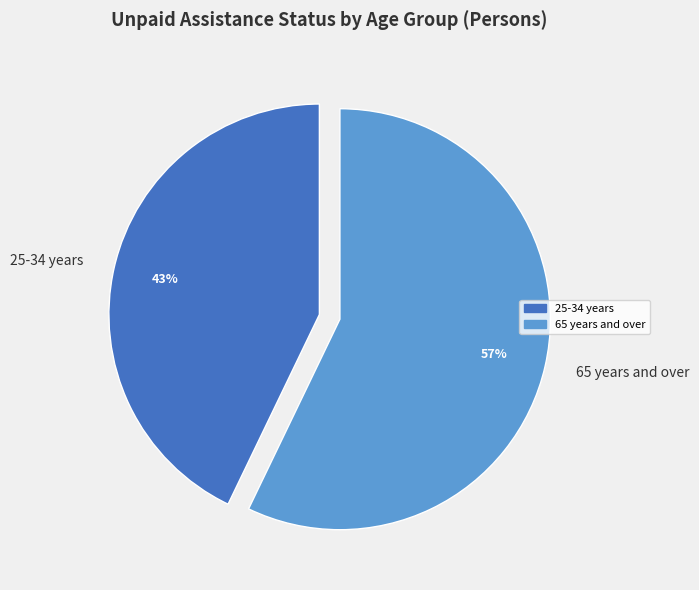

Rank the categories by value from highest to lowest.

65 years and over, 25-34 years